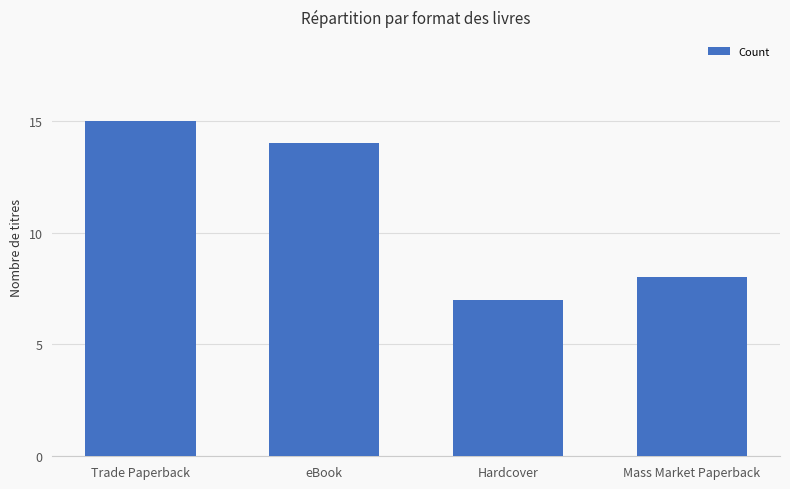

Between Hardcover and eBook, which is larger?

eBook